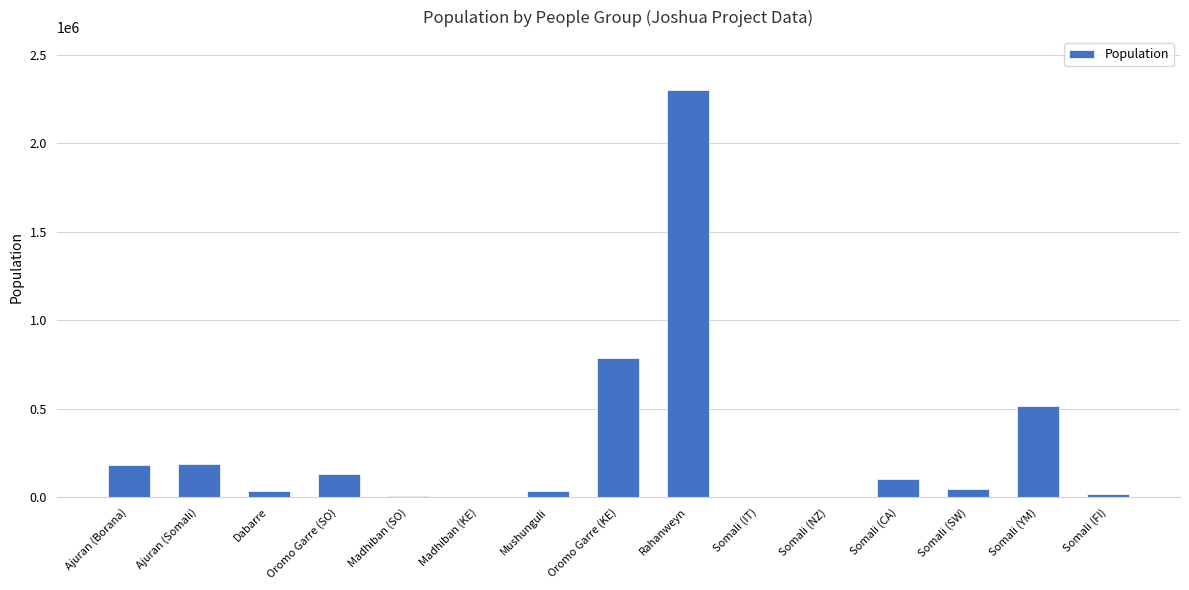

Where is the data nearest to the value 1151400?

Oromo Garre (KE)